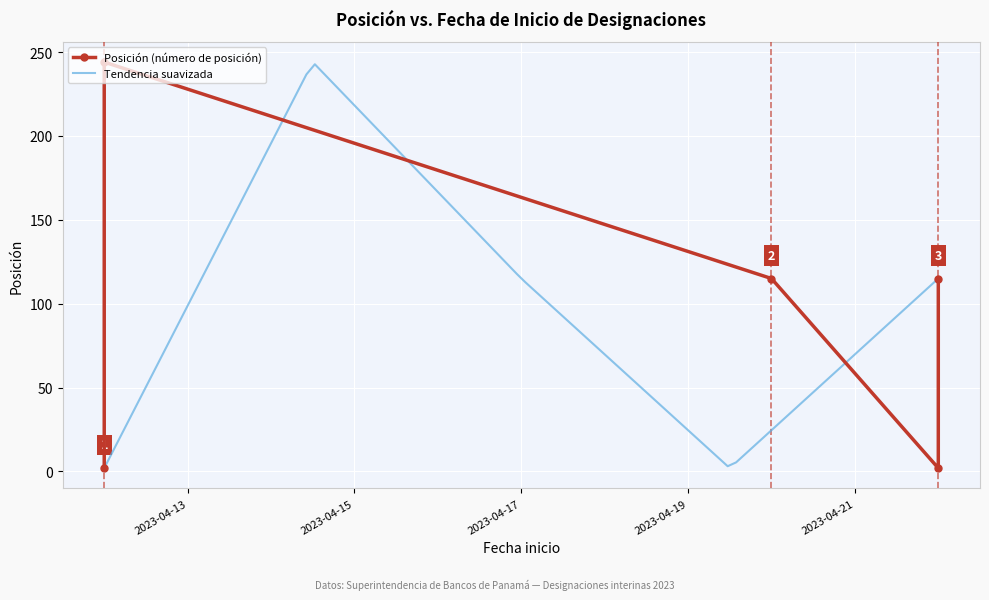

What is the value of the 1st point from the left?

2